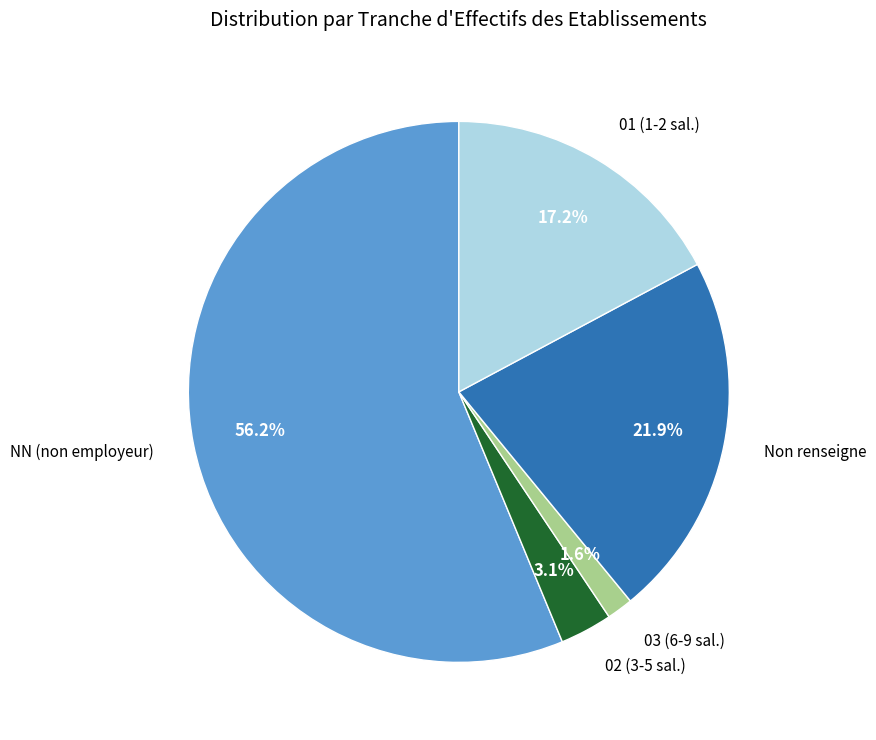

Which category has the smallest portion of the pie?

03 (6-9 sal.)